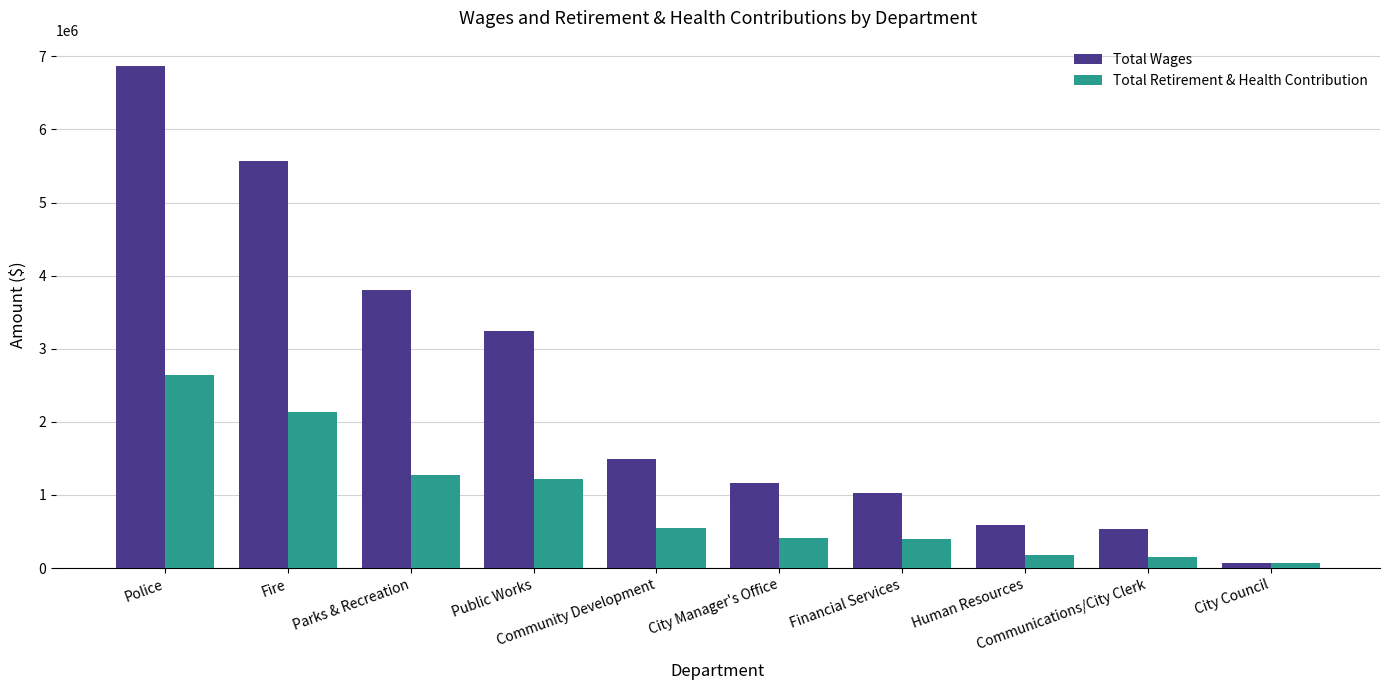

What is the label of the 2nd bar from the right?

Communications/City Clerk